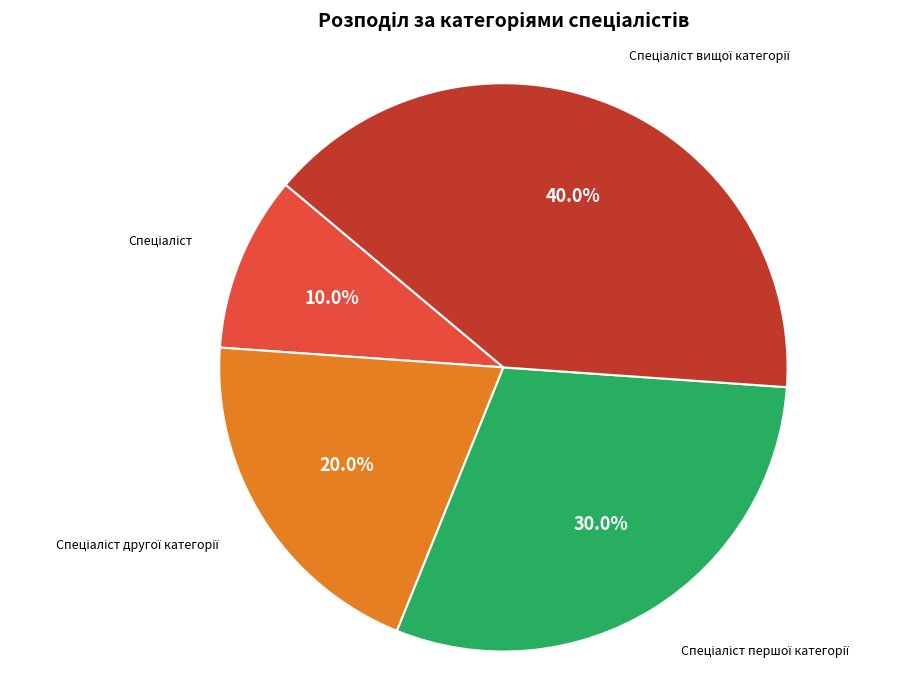

How many segments does this pie chart have?

4